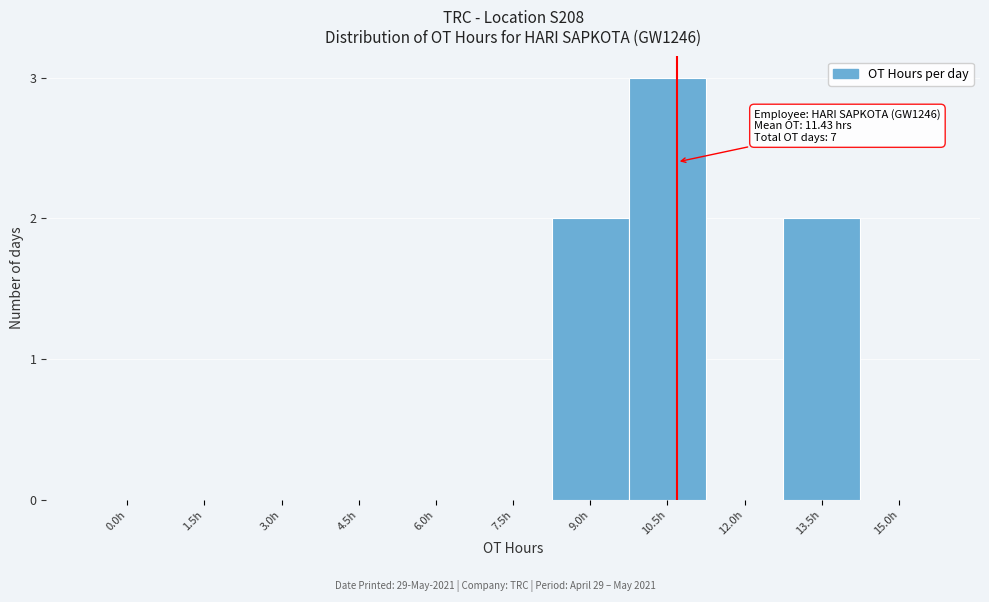

Reading left to right, transcribe all the data shown in this chart.

0.0h=0	1.5h=0	3.0h=0	4.5h=0	6.0h=0	7.5h=0	9.0h=2	10.5h=3	12.0h=0	13.5h=2	15.0h=0